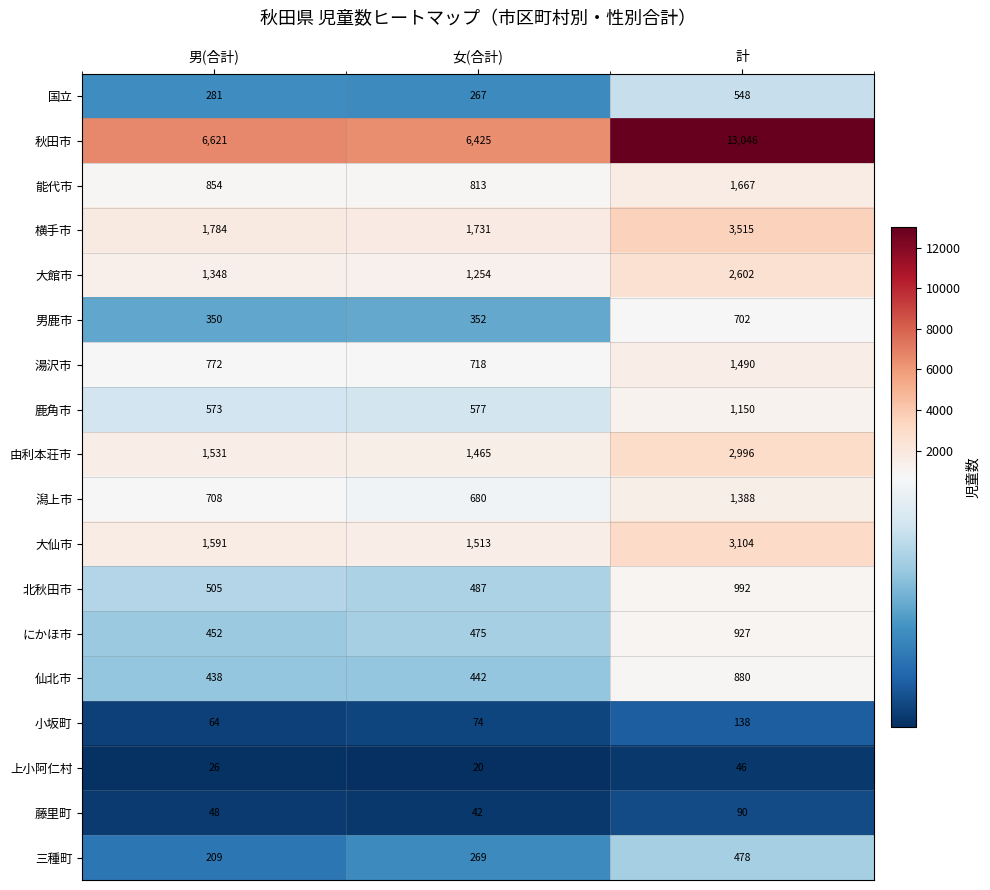

Count the number of categories in the chart.

3